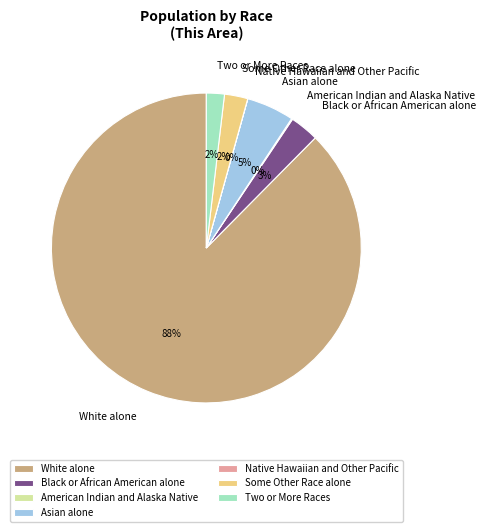

To the nearest percent, what is the difference between the largest and smallest slice percentages?

88%